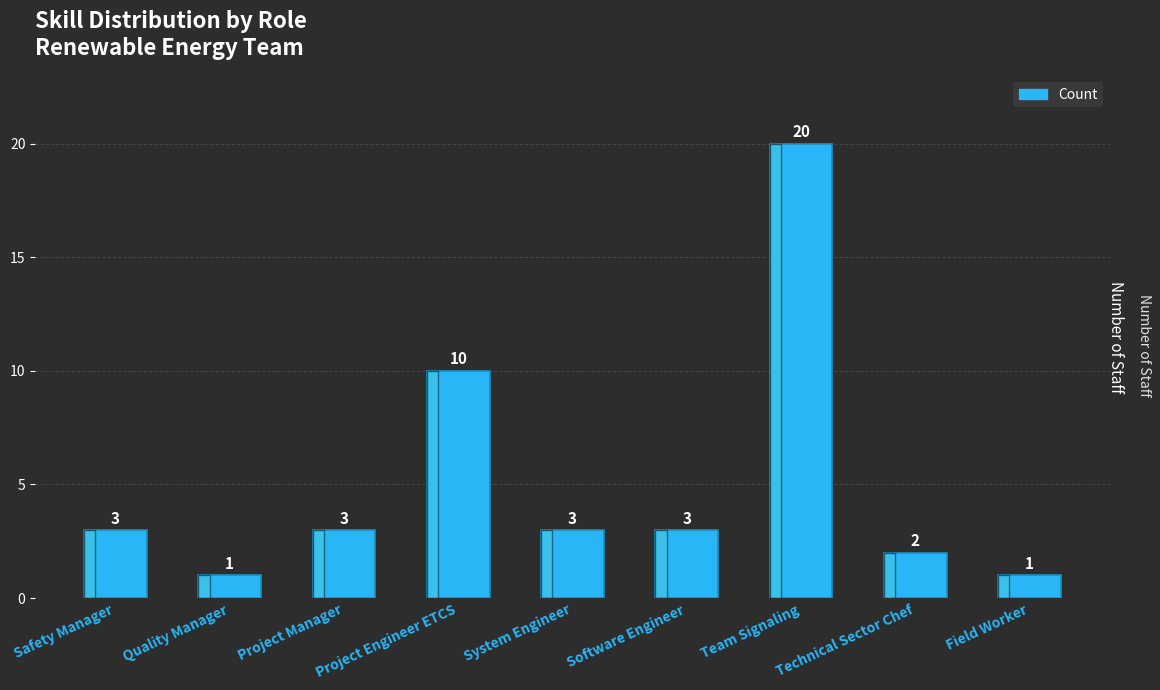

What is the difference between the values at Technical Sector Chef and Project Engineer ETCS?

8